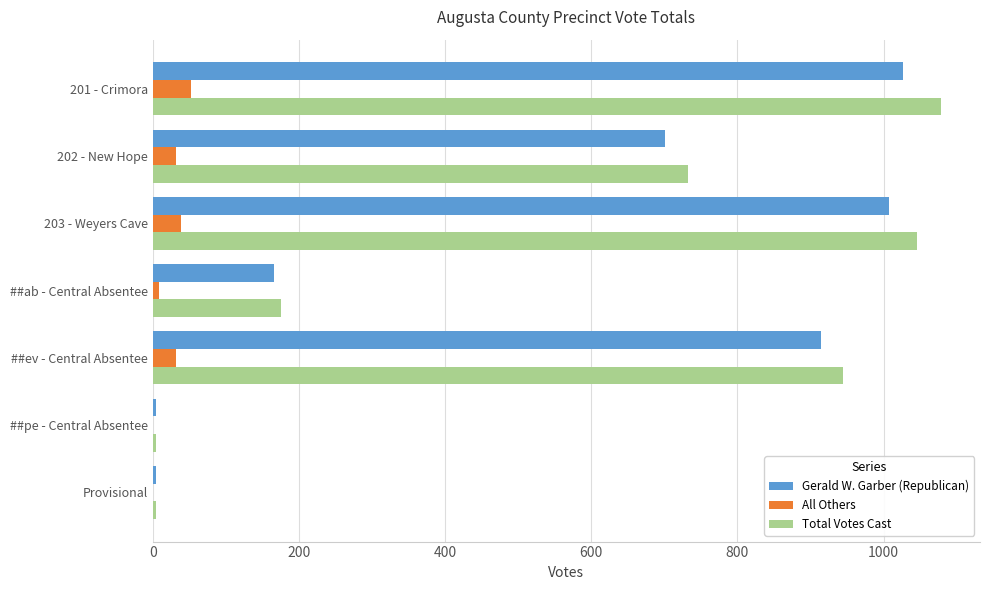

What is the total value across all series at ##ev - Central Absentee?

1890